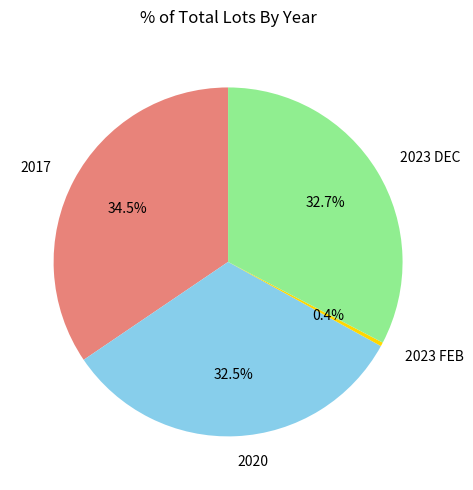

Approximately how many times larger is the value at 2023 DEC compared to 2017?

0.9